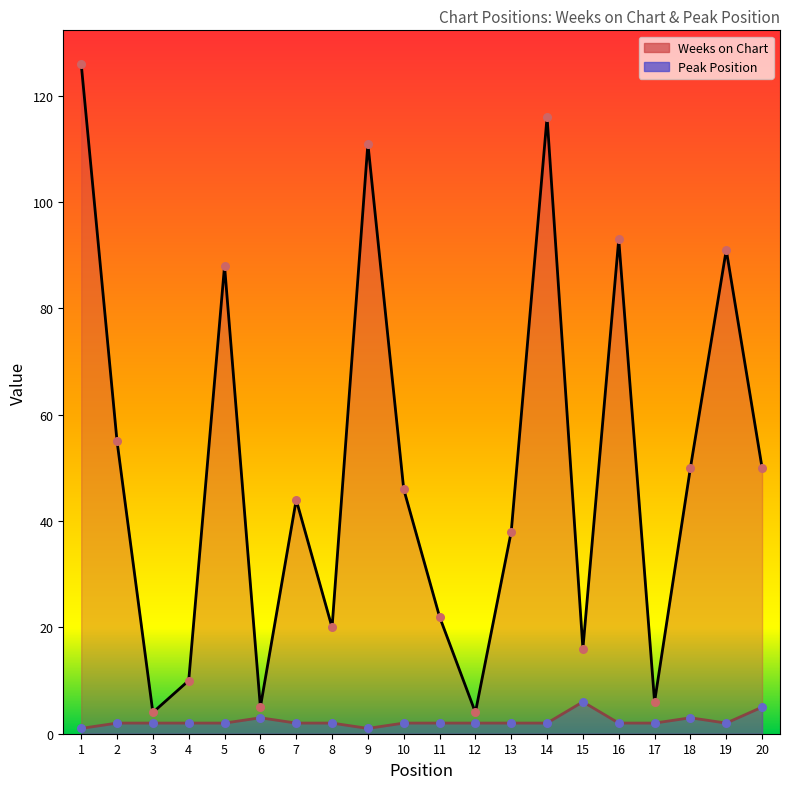

What are all the series names shown in the legend?

Weeks on Chart, Peak Position